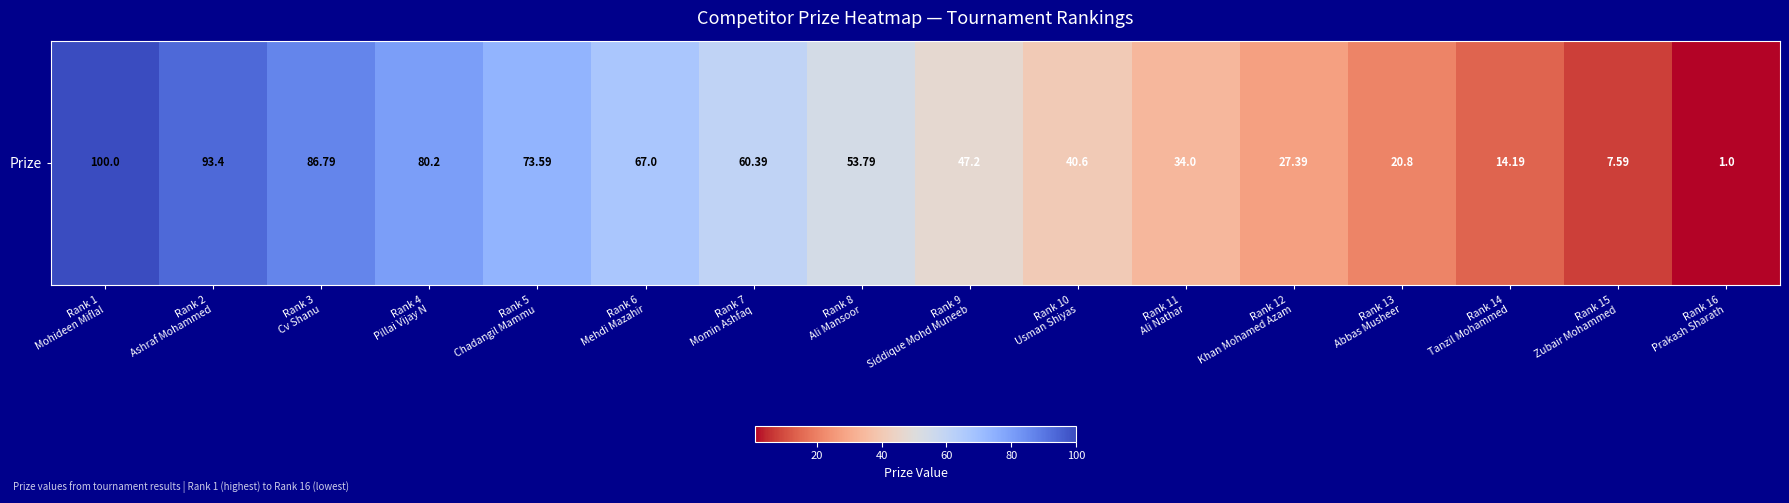

What is the difference between the maximum and minimum values?

99.0